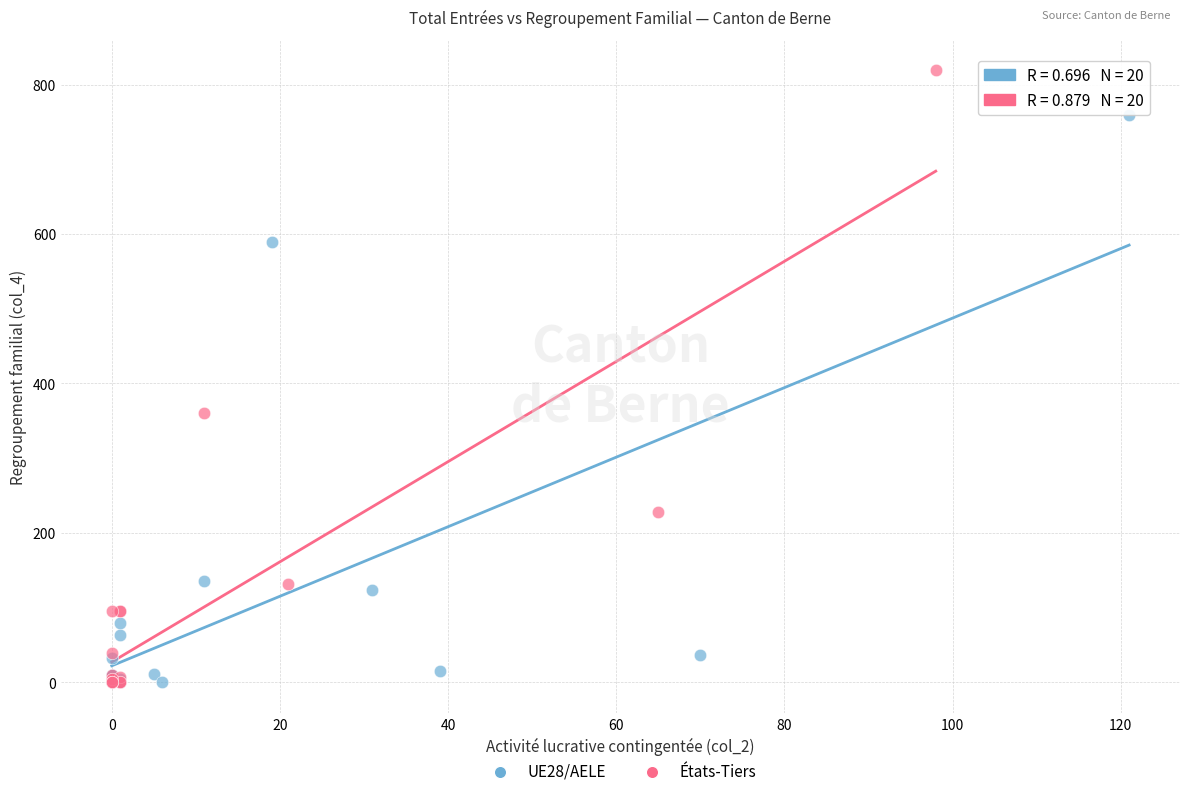

Which series has the largest Y range (max minus min)?

États-Tiers